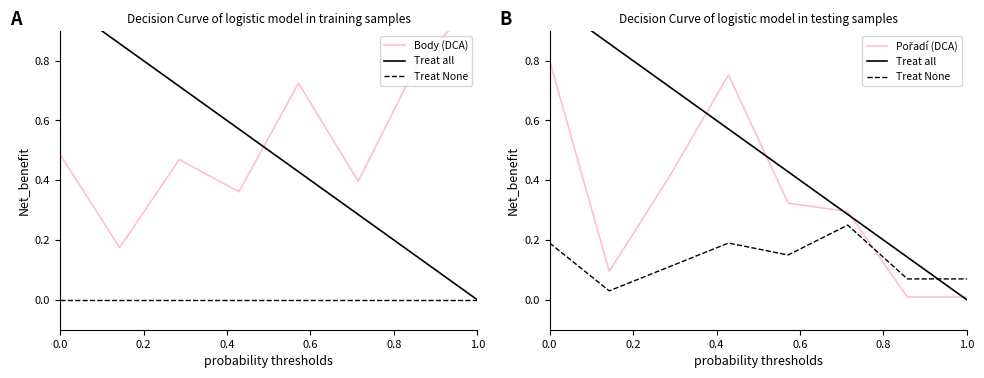

The value of Treat None at 1.0 is 0.0. True or false?

False